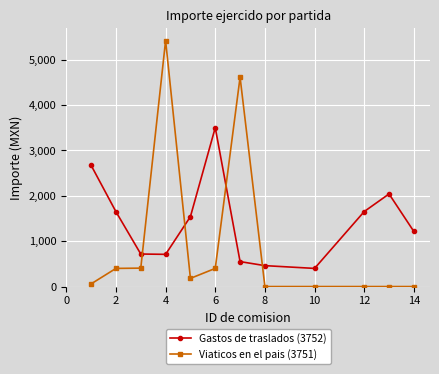

What is the sum of all Gastos de traslados (3752) values?

17116.8